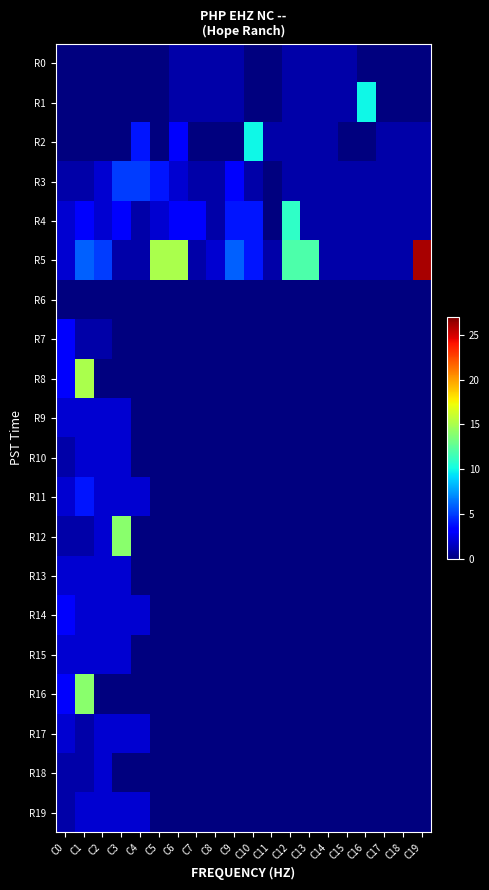

Which series has the widest spread of values?

R5